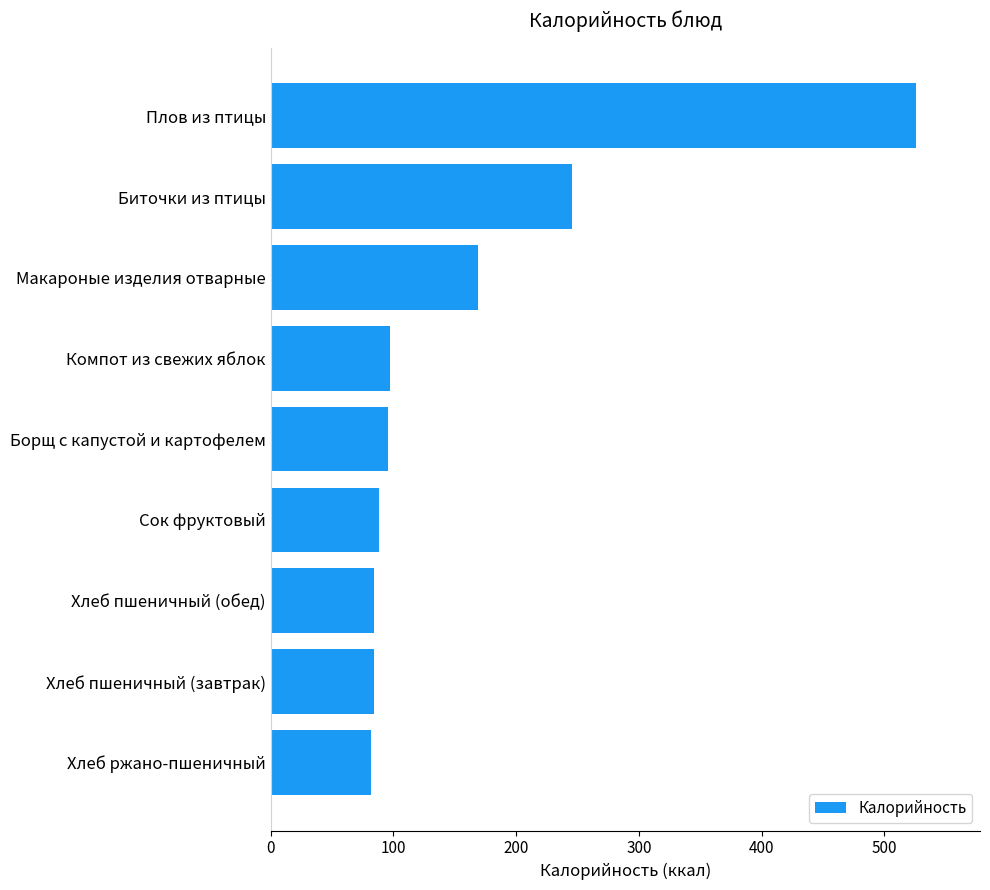

What value does the data have at Хлеб ржано-пшеничный?

81.5